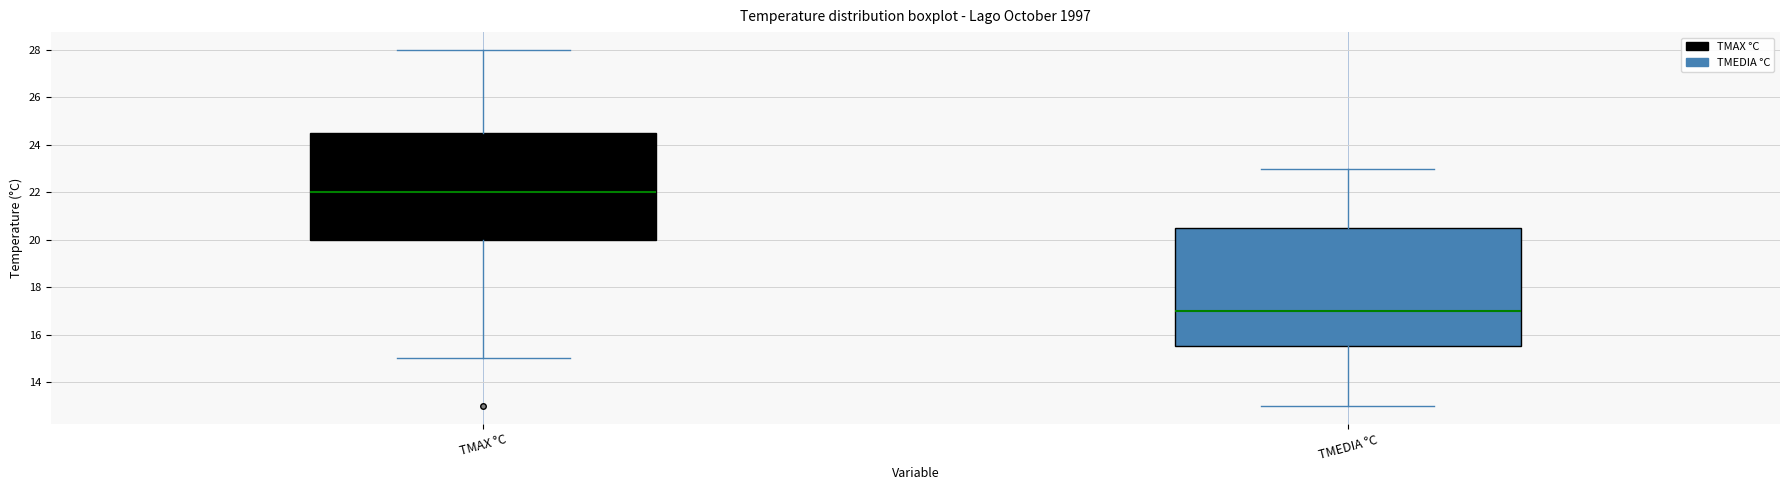

Which box's median line is the highest?

TMAX °C